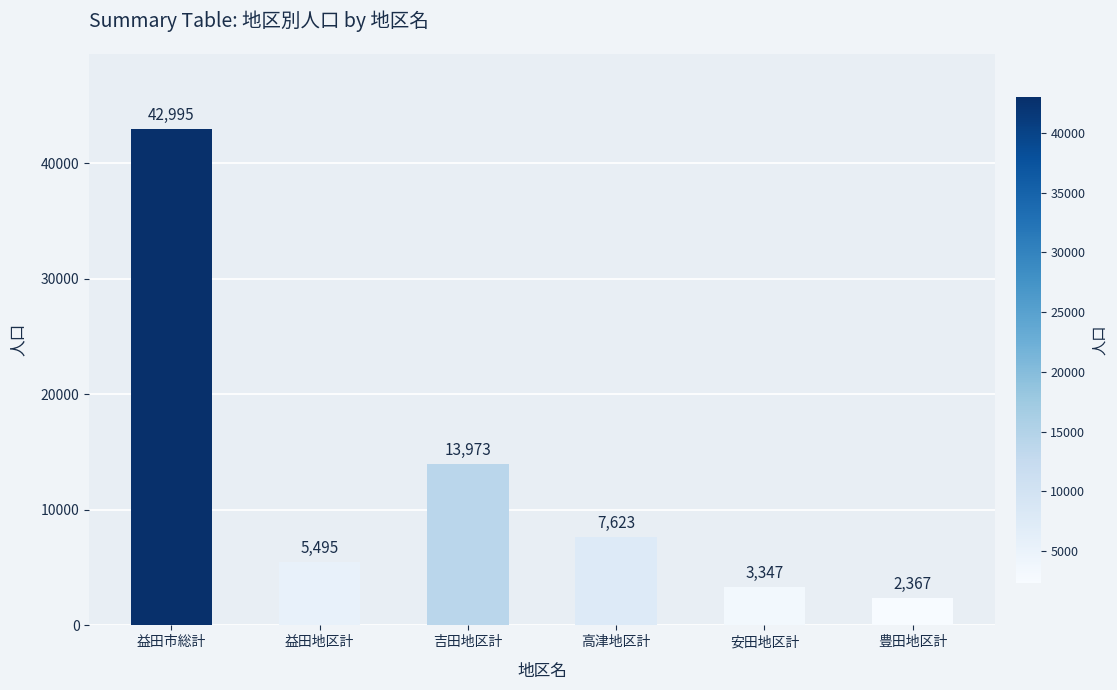

How many data points does each series have?

6